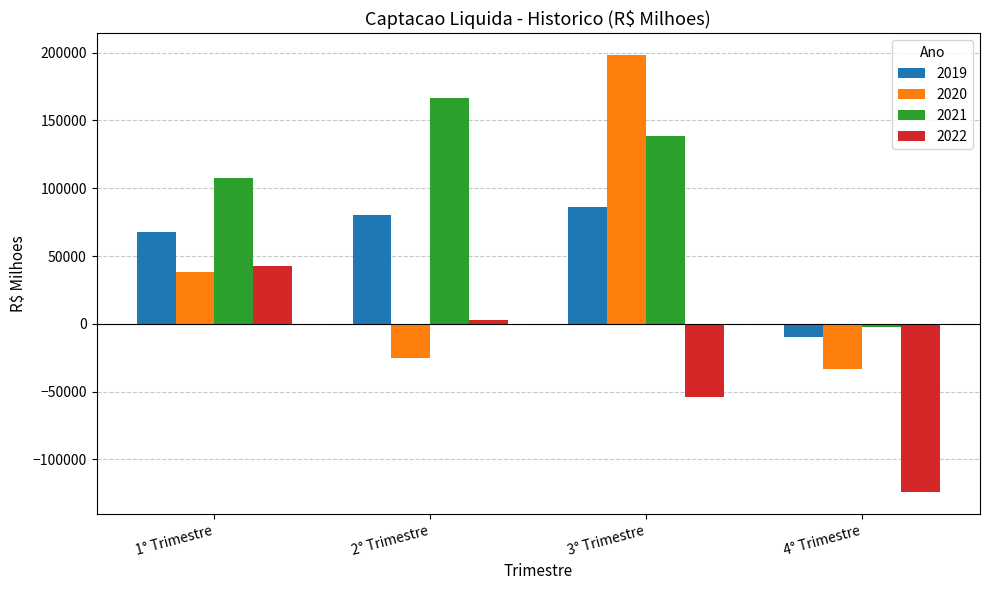

At which category is the sum across all series the highest?

3° Trimestre